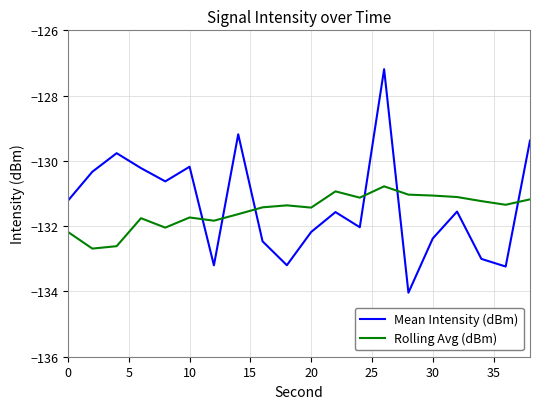

Which series has the largest total across all categories?

Mean Intensity (dBm)